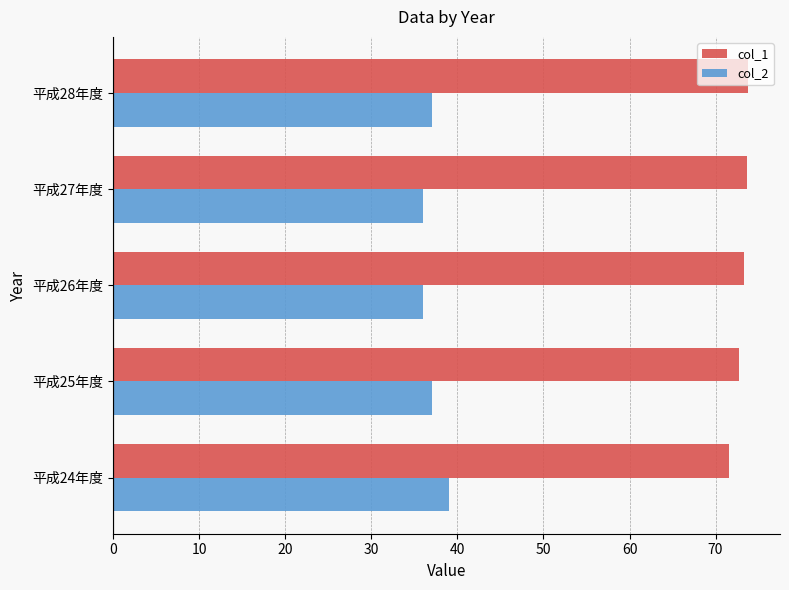

The col_1 series shows 18.0 at 平成26年度. True or false?

False